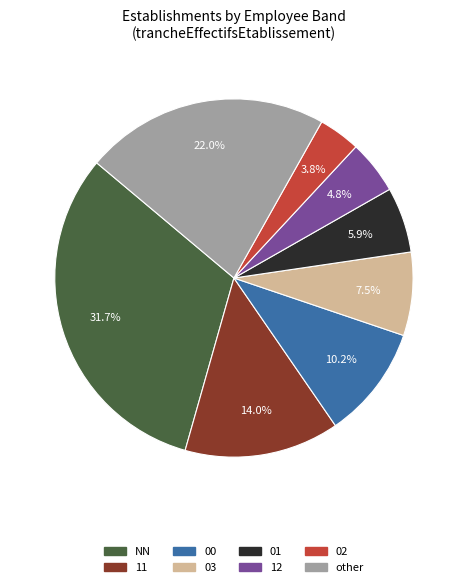

Which category has the smallest portion of the pie?

02